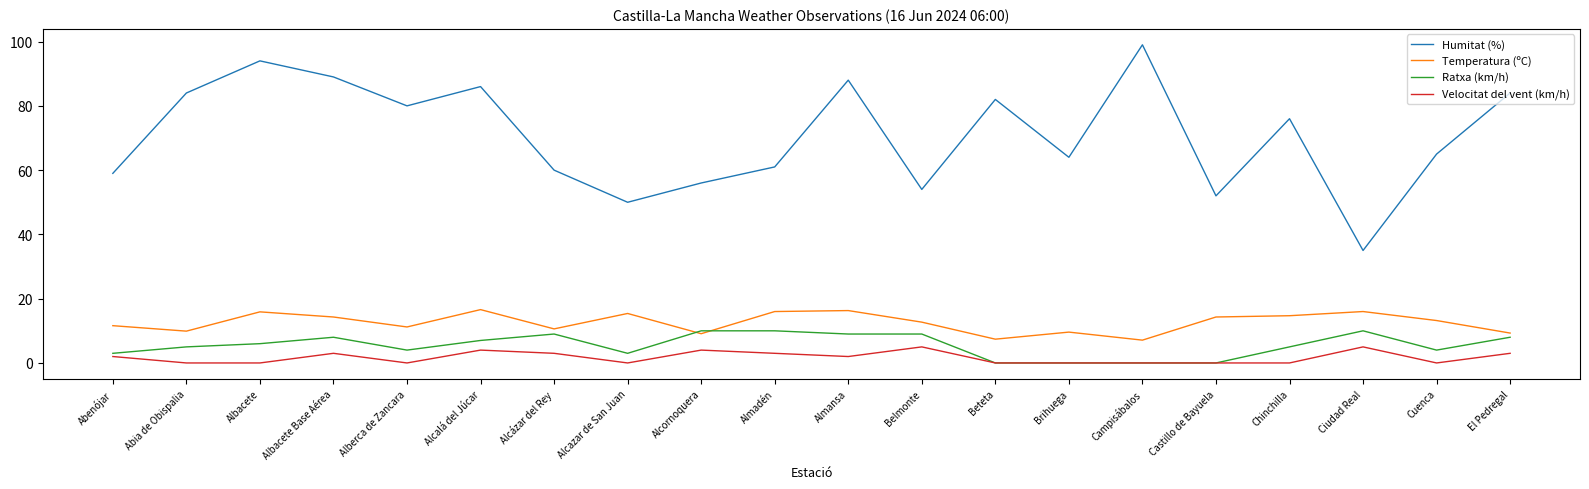

List the series in order of their peak value, highest first.

Humitat (%), Temperatura (ºC), Ratxa (km/h), Velocitat del vent (km/h)